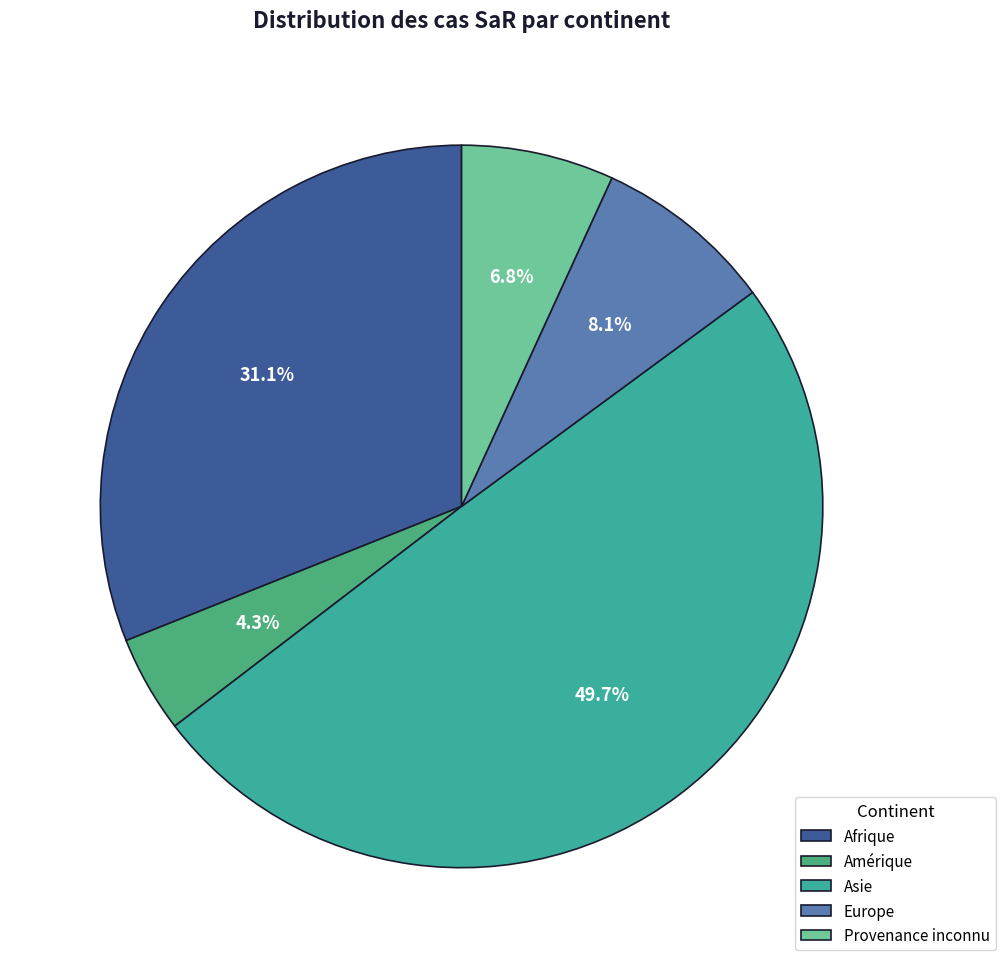

To the nearest percent, what is the difference between the Europe and Amérique slice percentages?

4%